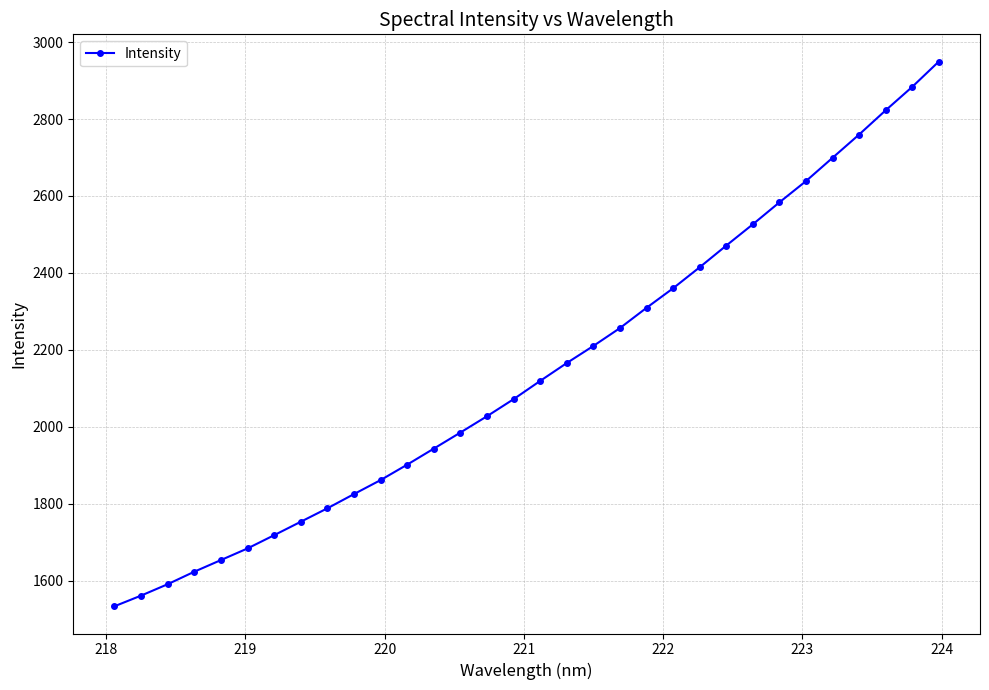

What is the difference between the maximum and minimum values?

1416.3